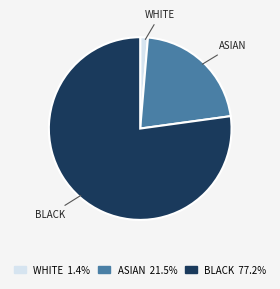

Is there a majority slice in this chart?

Yes